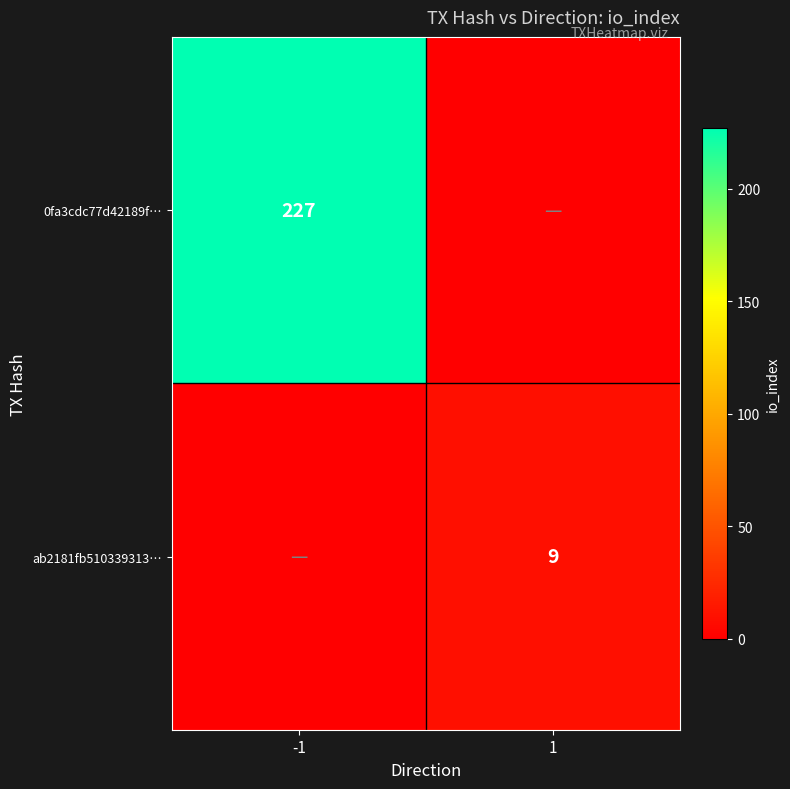

Which category has the highest value across all series?

-1